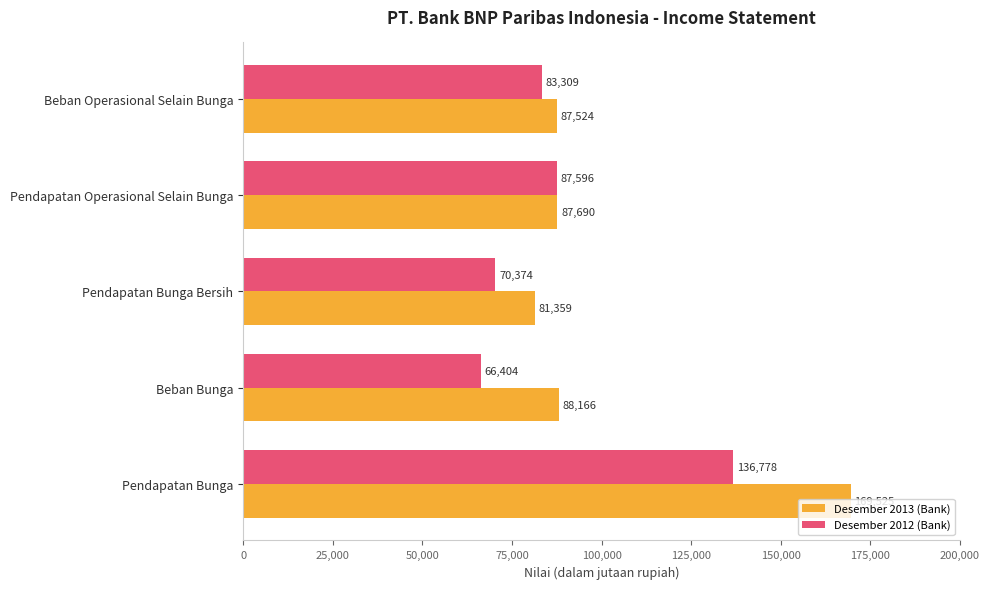

Read the Desember 2013 (Bank) value at Pendapatan Operasional Selain Bunga, to the nearest 100.

87700